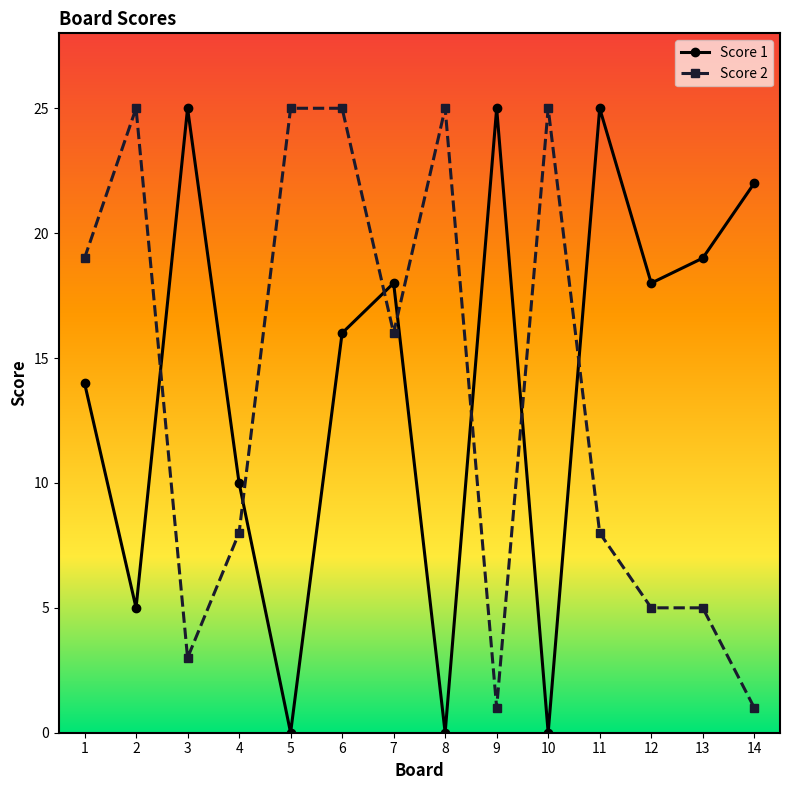

Rank the series at 11 from highest to lowest value.

Score 1, Score 2